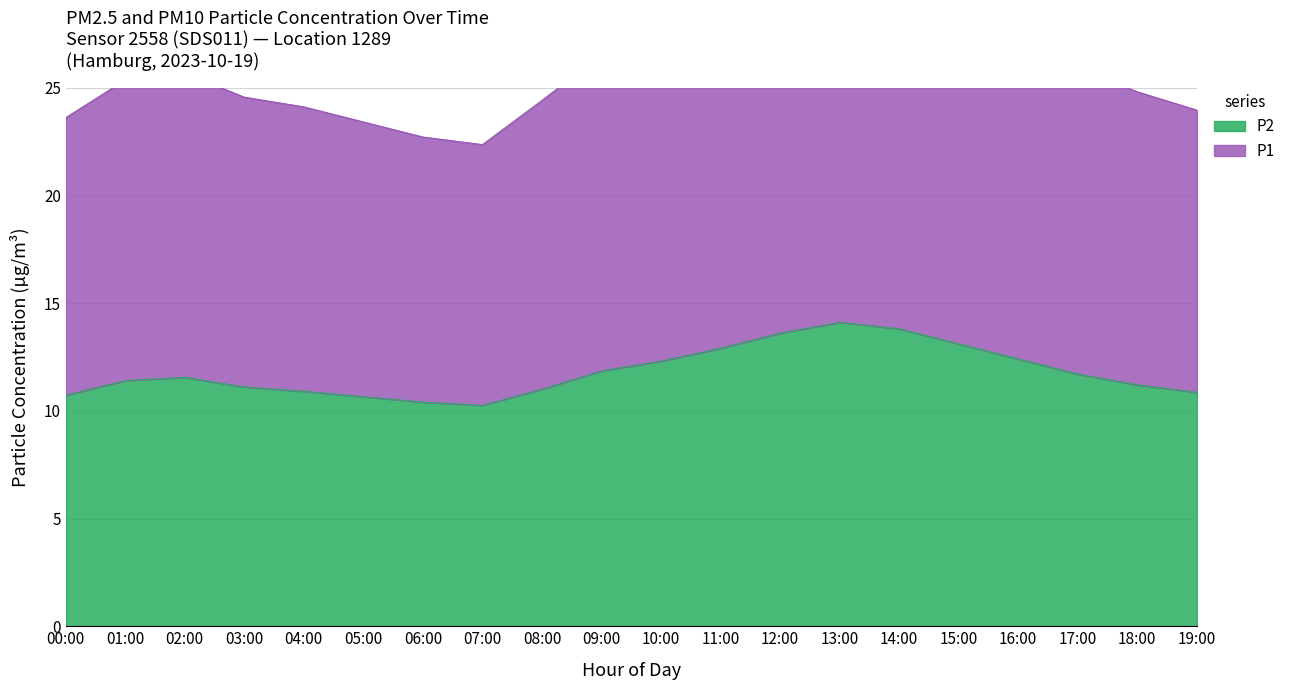

Which series has the widest spread of values?

P1